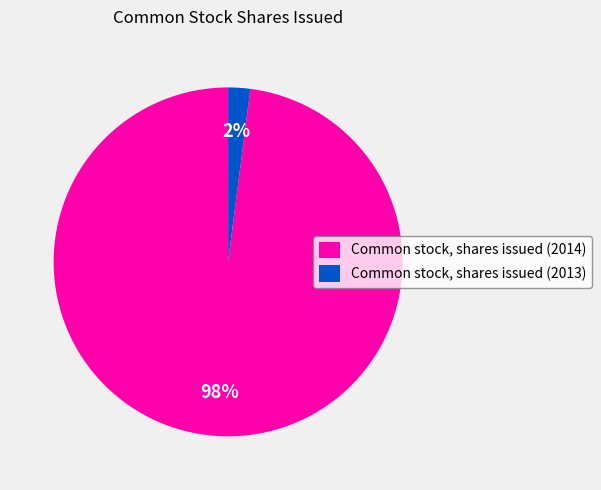

To the nearest percent, what percentage of the pie is Common stock, shares issued (2013)?

2%